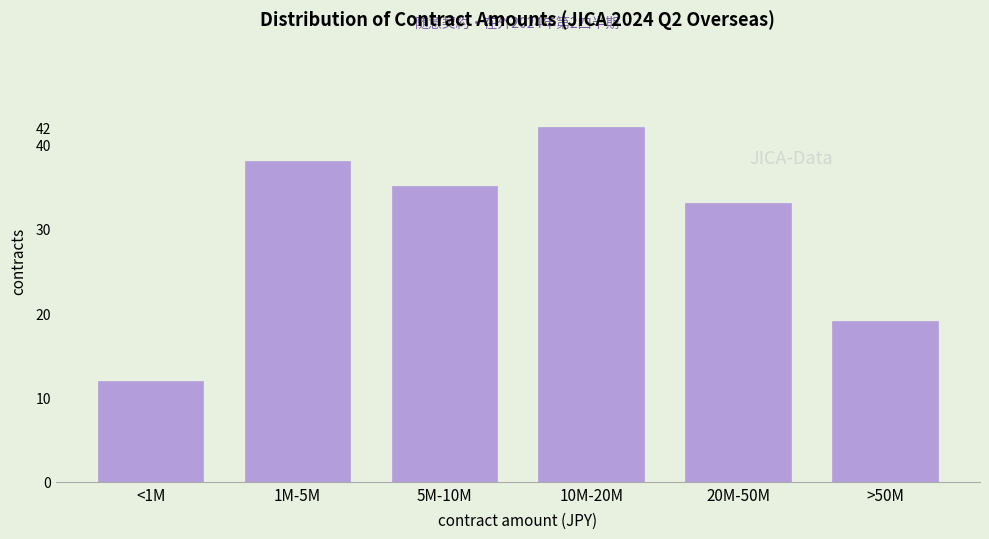

Reading left to right, list all the values displayed in this chart.

<1M=12	1M-5M=38	5M-10M=35	10M-20M=42	20M-50M=33	>50M=19